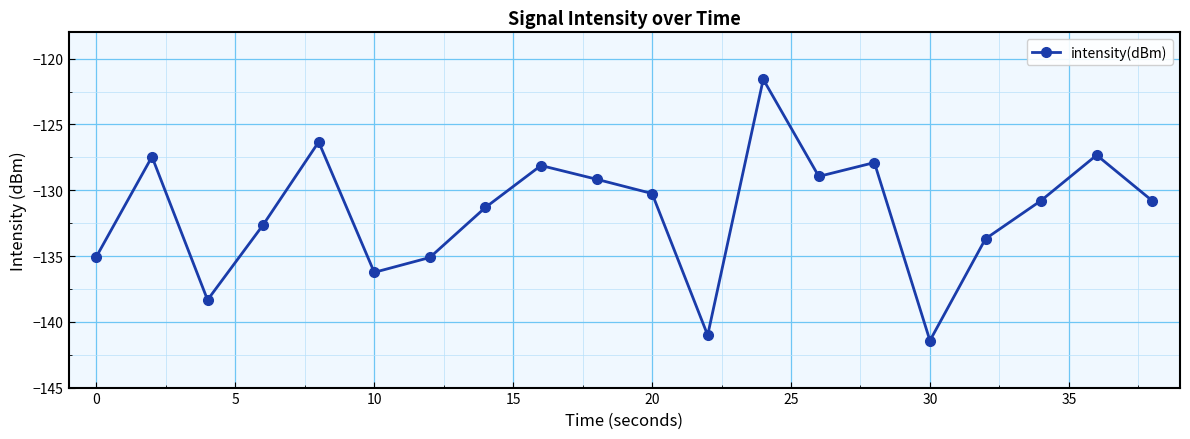

What is the value of the 7th point from the left?

-135.1